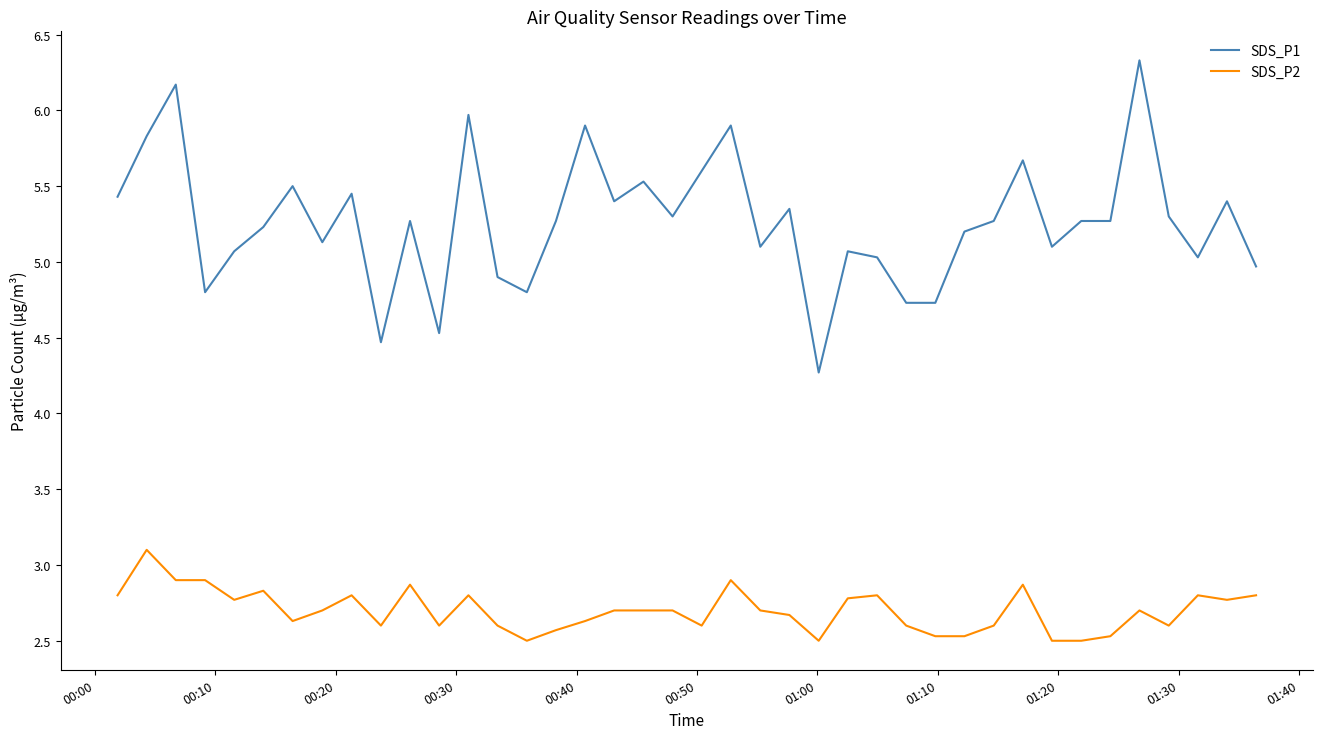

What is the minimum value for SDS_P1?

4.3